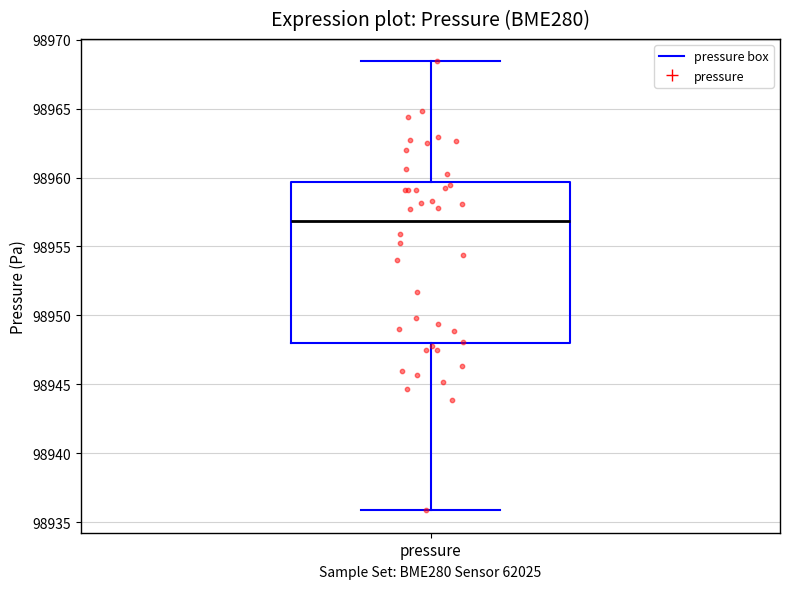

Where is the upper edge of the box for pressure on the y-axis? The values are not printed on the chart, so give them approximately, as read against the axis.

98959.5